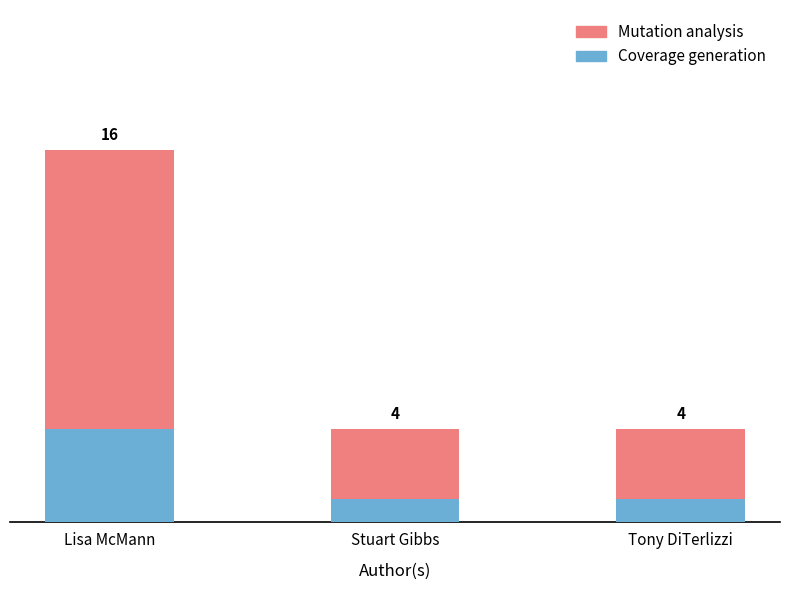

Are the bars grouped side by side (vs. stacked)?

No